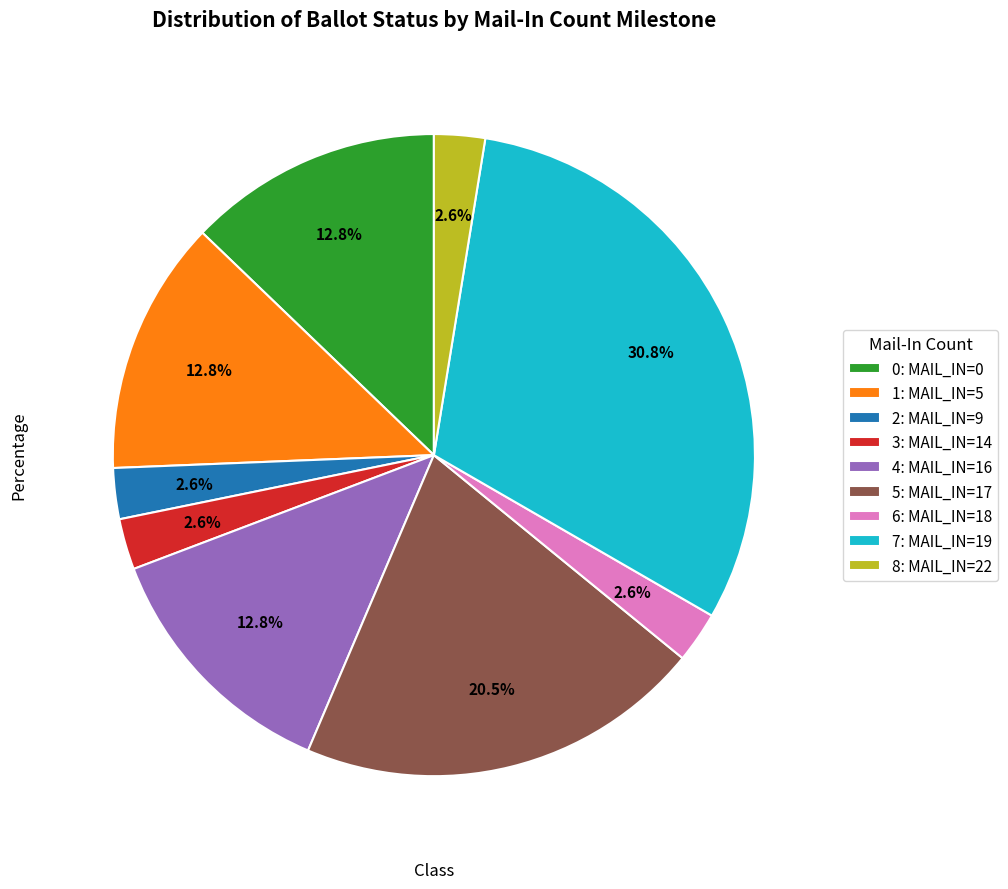

Count the number of slices in the pie.

9